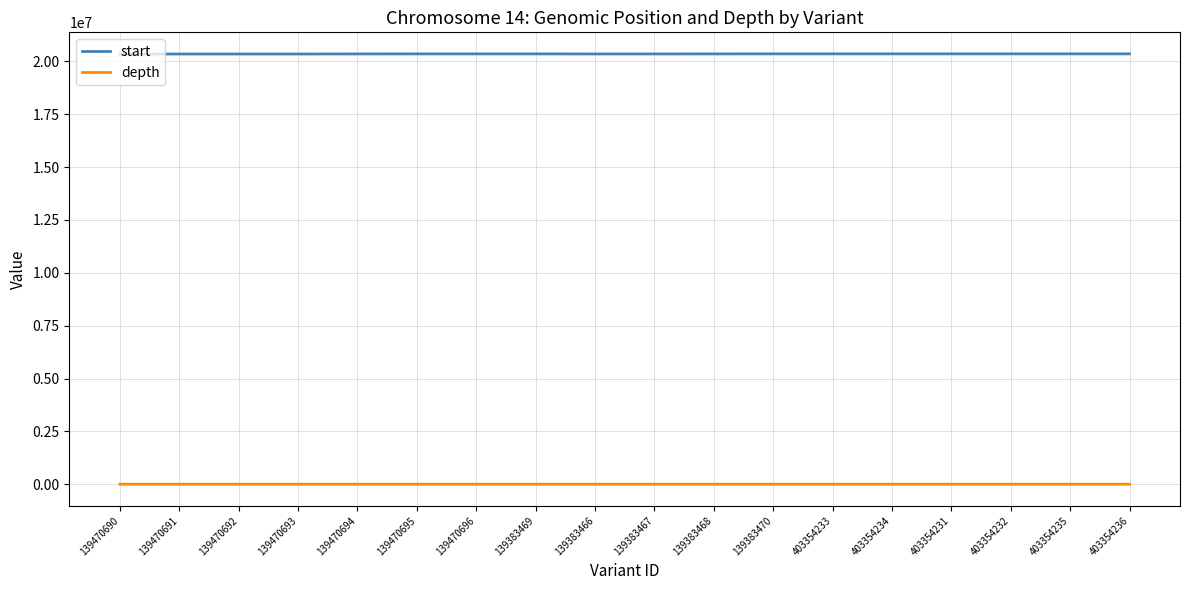

Is the value of depth at 139383470 greater than the value of start at 139470695?

No